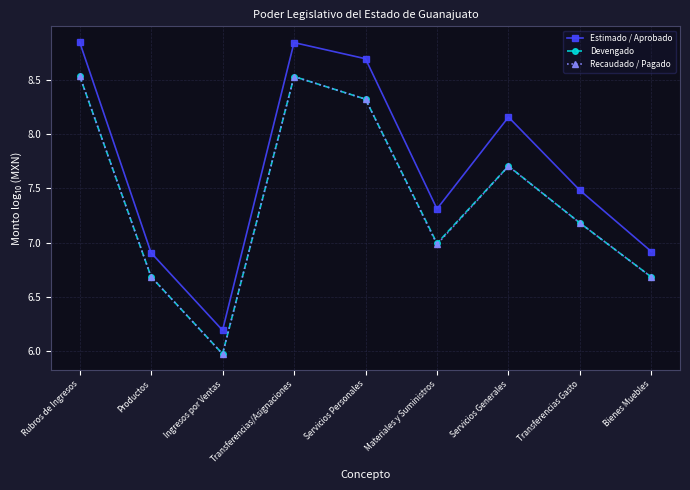

Which category has the lowest value in the Recaudado / Pagado series?

Ingresos por Ventas